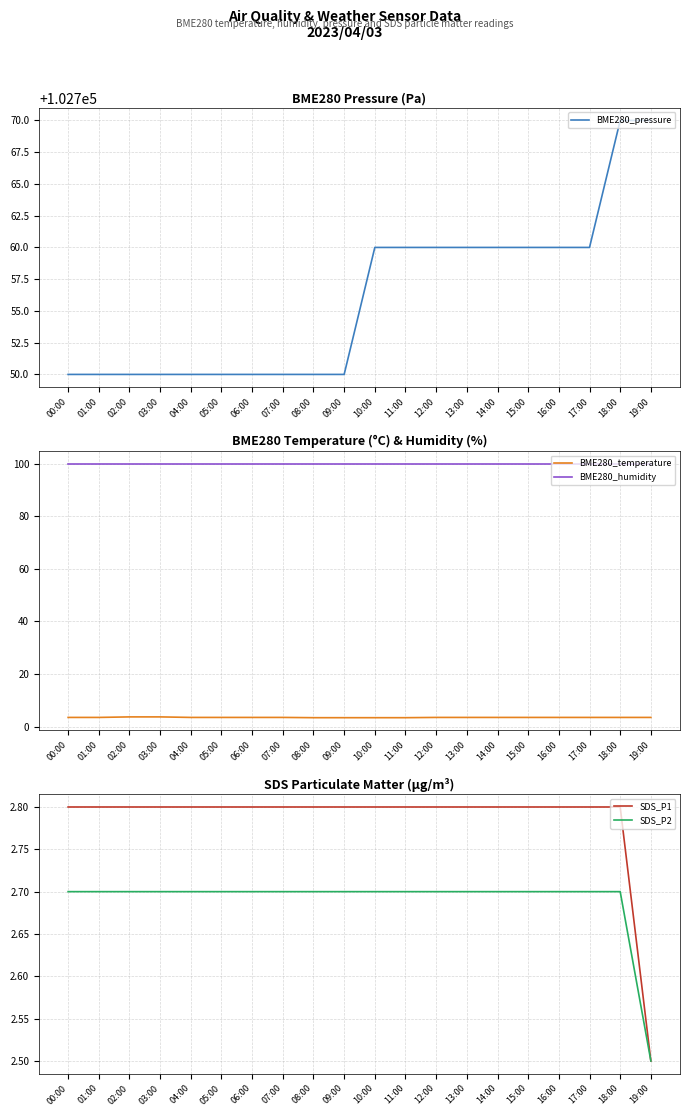

How many distinct data groups are displayed?

5